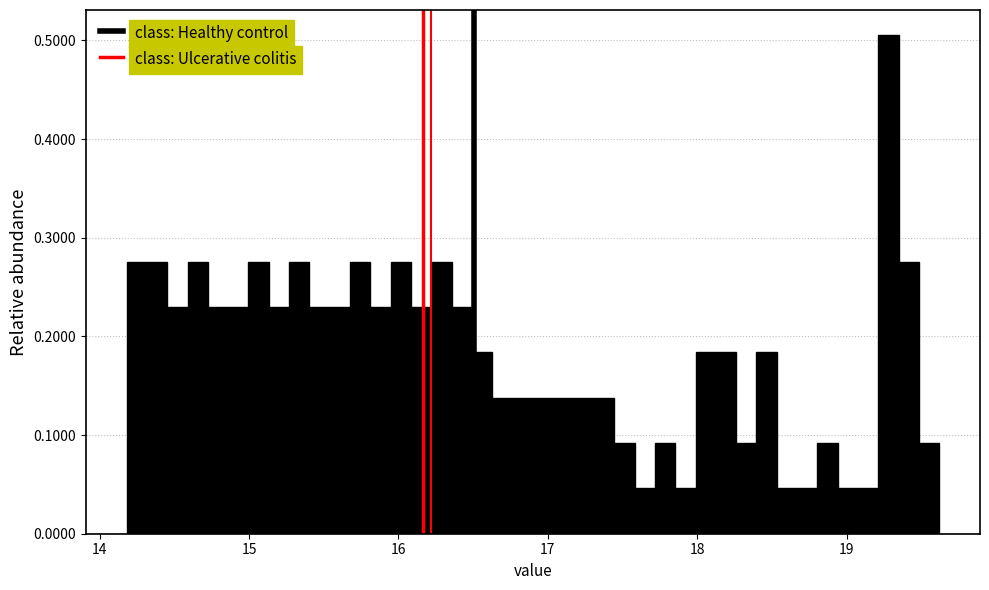

Read against the x-axis, roughly where is the centre of the tallest bar?

19.3